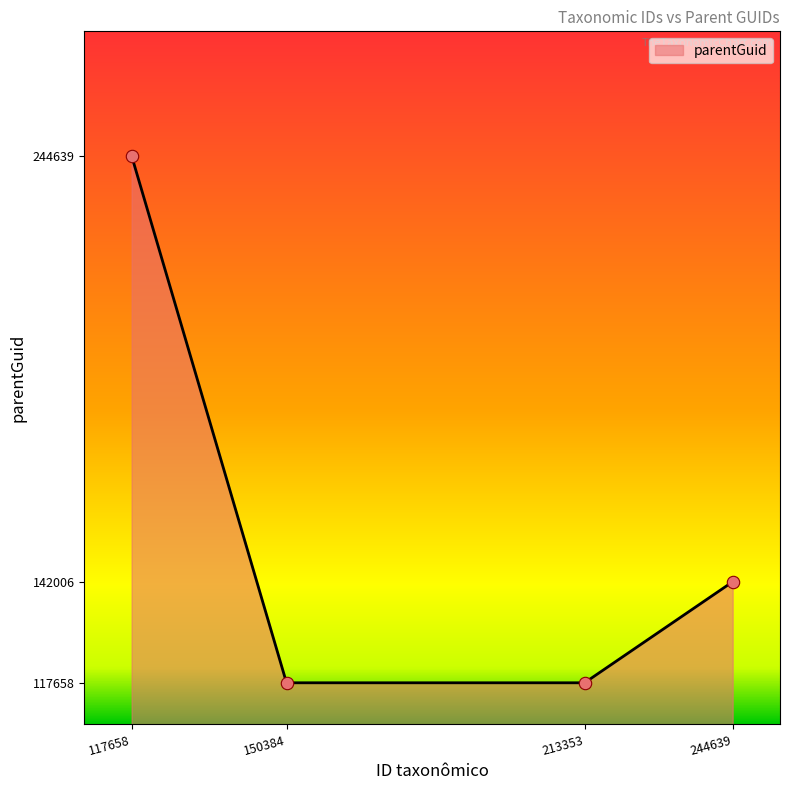

Approximately how many times larger is the value at 213353 compared to 150384?

1.0